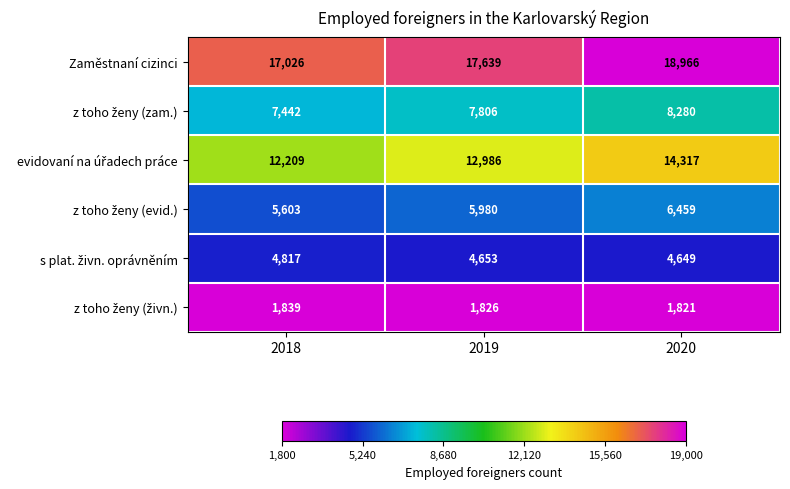

How many Zaměstnaní cizinci values are between 17026 and 18966?

3